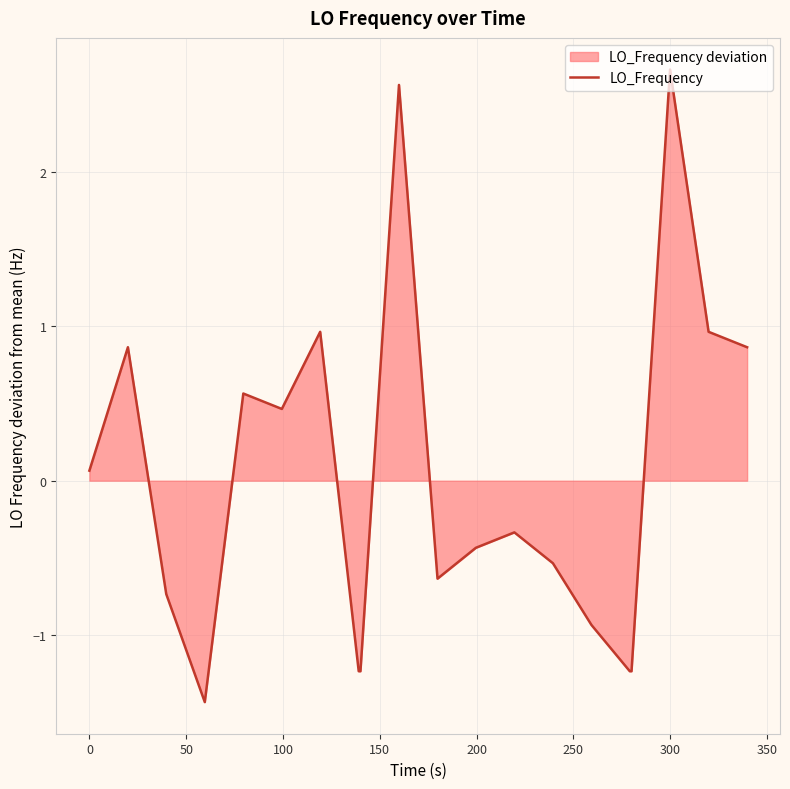

What is the maximum value shown in the chart?

2.7